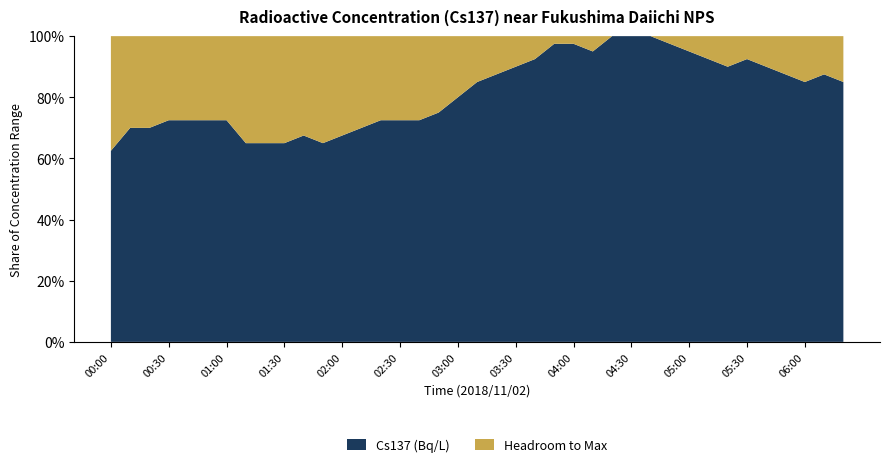

Reading left to right, what are all the values shown in this chart?

0.2	0.3	0.3	0.3	0.3	0.3	0.3	0.3	0.3	0.3	0.3	0.3	0.3	0.3	0.3	0.3	0.3	0.3	0.3	0.3	0.3	0.4	0.4	0.4	0.4	0.4	0.4	0.4	0.4	0.4	0.4	0.4	0.4	0.4	0.4	0.3	0.3	0.3	0.3